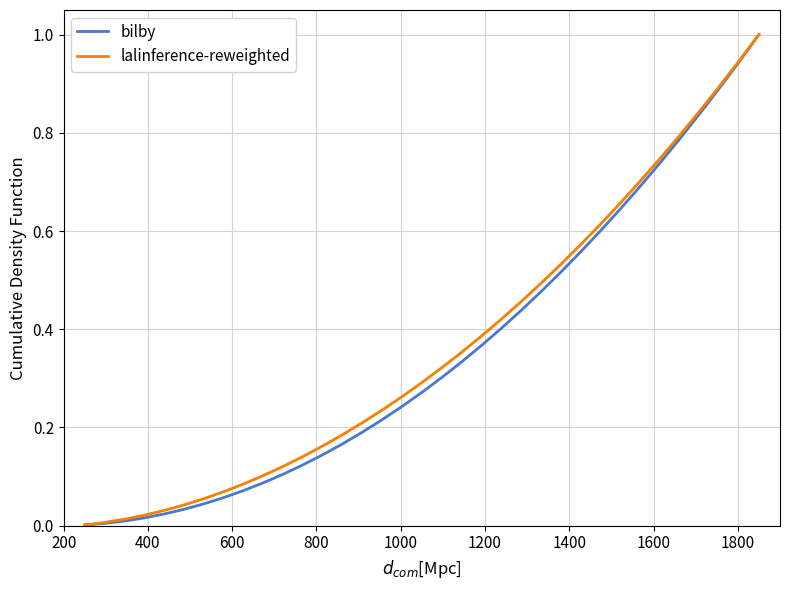

What is the maximum value for bilby?

1.0